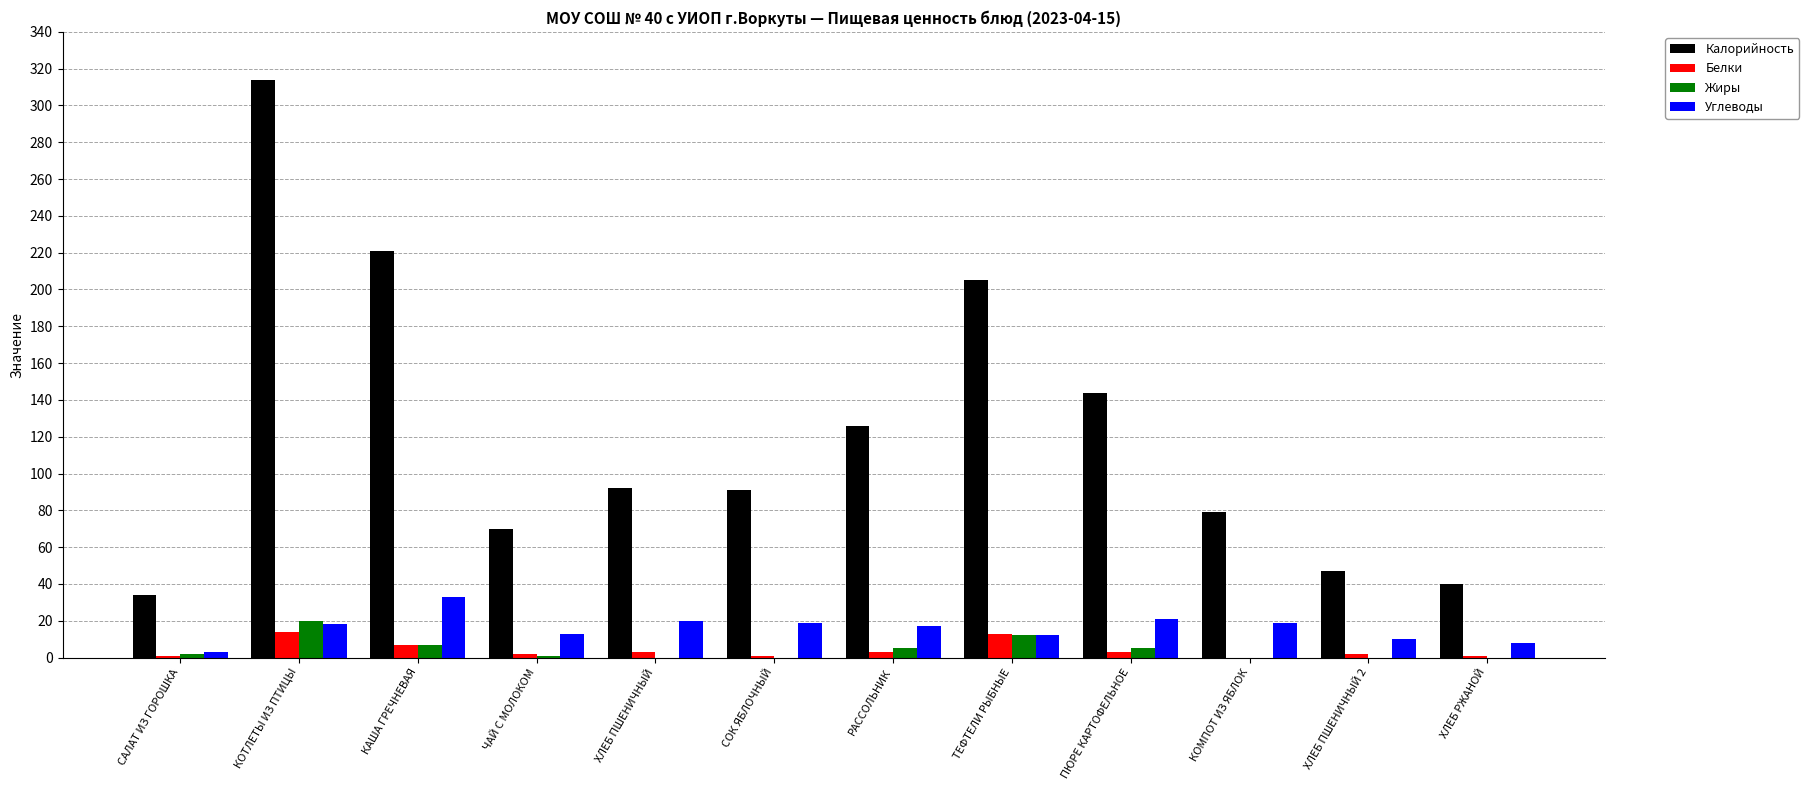

What is the sum of the Углеводы values at КОМПОТ ИЗ ЯБЛОК and КАША ГРЕЧНЕВАЯ?

52